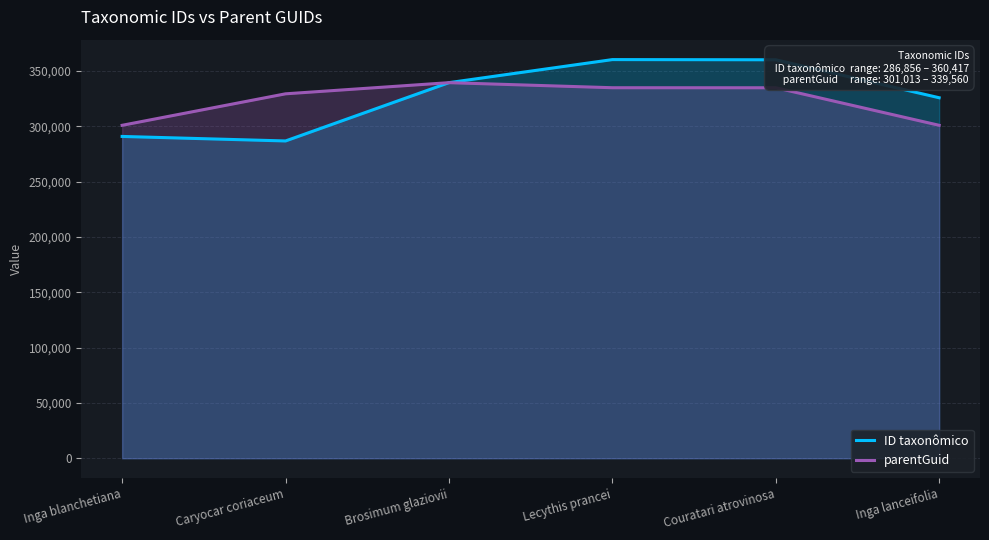

What is the sum of all ID taxonômico values?

1963956